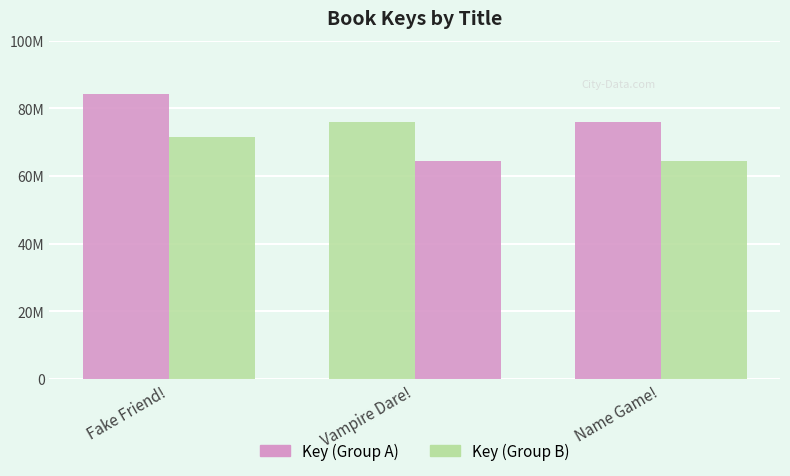

At which category is the sum across all series the highest?

Fake Friend!